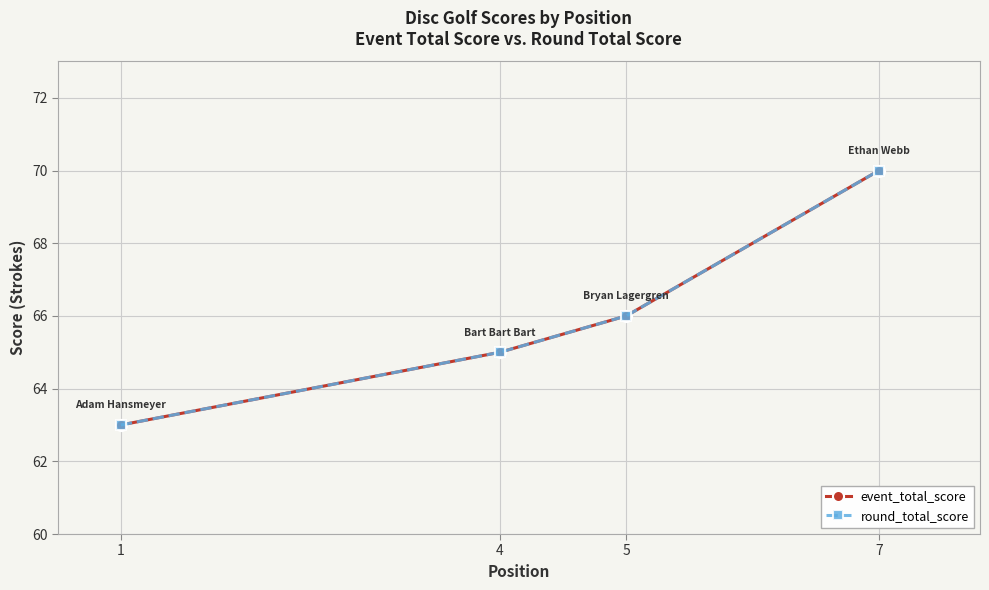

Does the chart have visible grid lines?

Yes